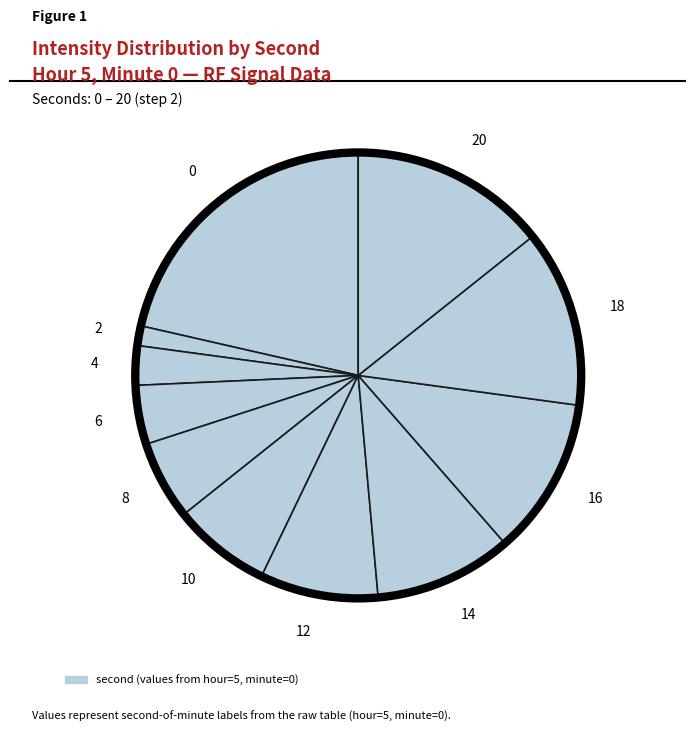

Combined, do 10 and 2 account for over 50%?

No